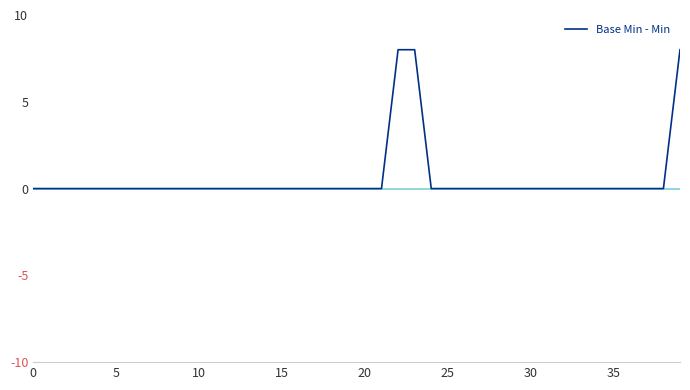

What is the average value?

1